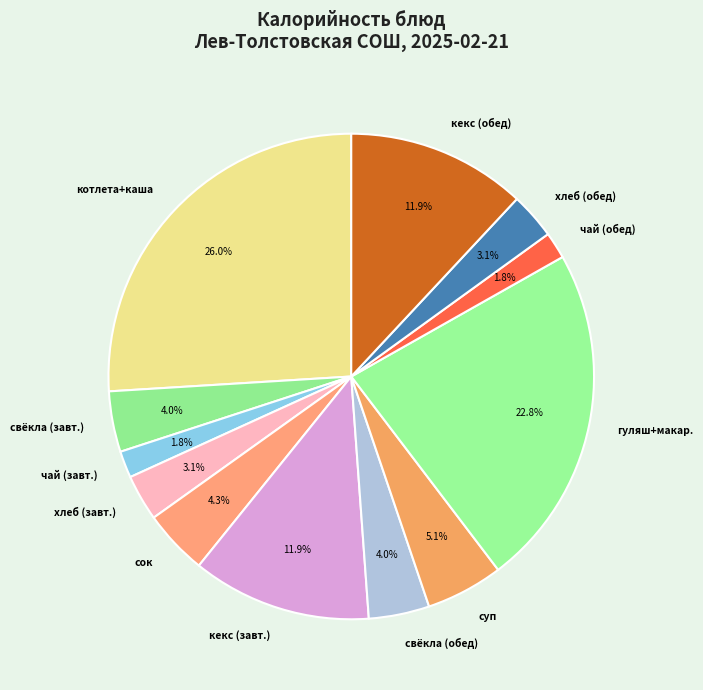

What is the ratio of the value at хлеб (завт.) to the value at сок?

0.7